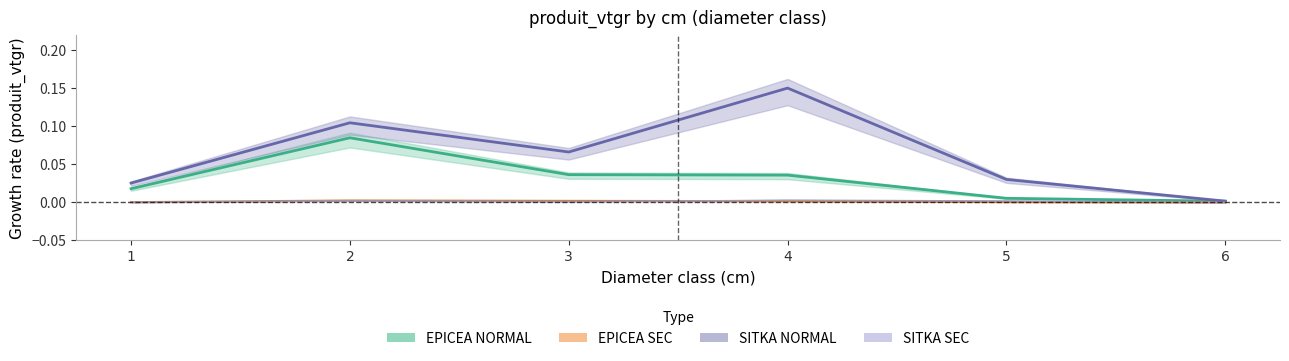

Reading left to right, transcribe all the data shown in this chart.

EPICEA: 0.0	0.1	0.0	0.0	0.0	0.0
EPICEA_SEC: 0.0	0.0	0.0	0.0	0.0	0.0
SITKA: 0.0	0.1	0.1	0.1	0.0	0.0
SITKA_SEC: 0.0	0.0	0.0	0.0	0.0	0.0